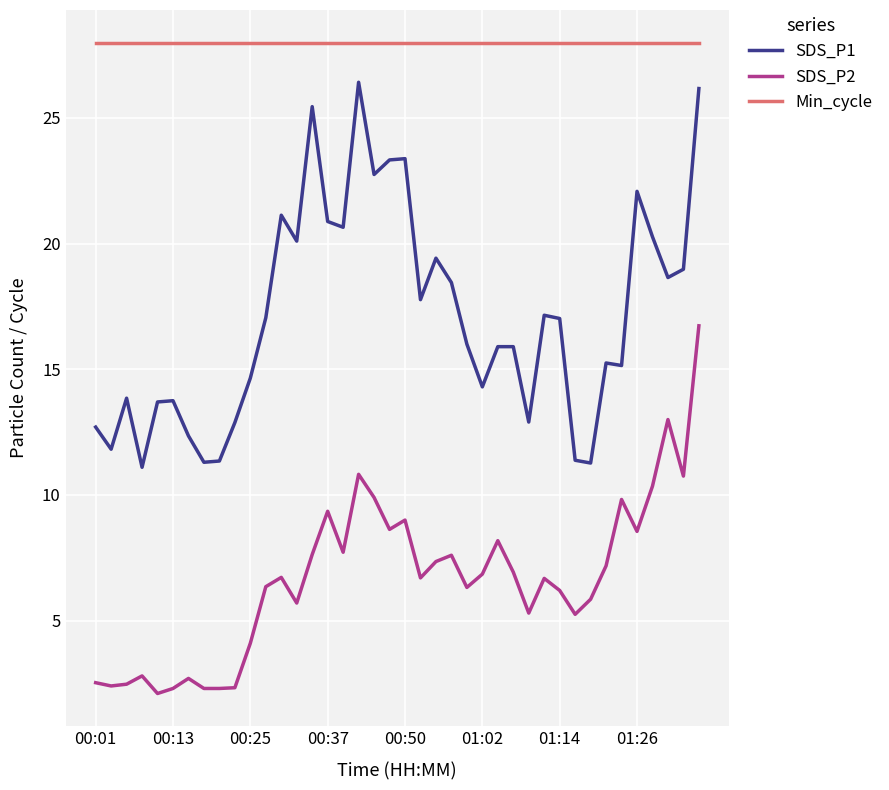

Which series has the largest range (max minus min)?

SDS_P1